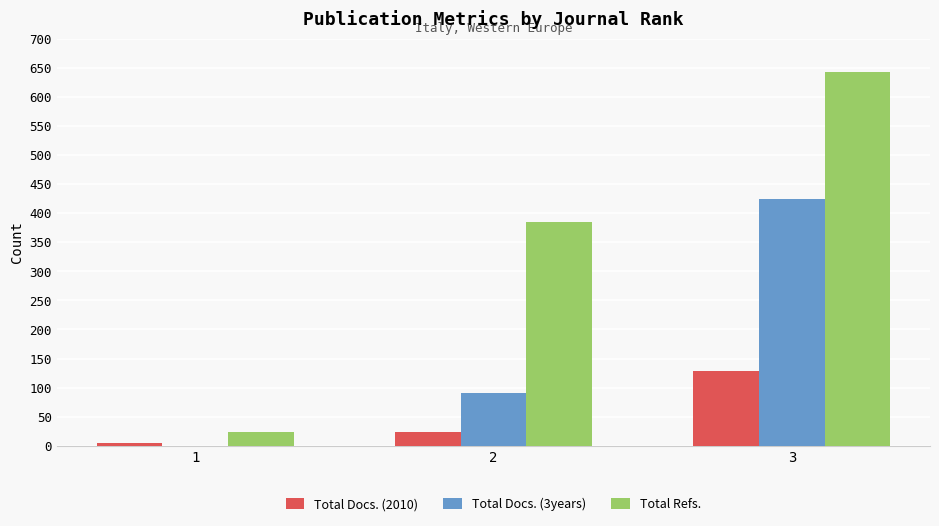

Which series changed the most between 1 and 3?

Total Refs.